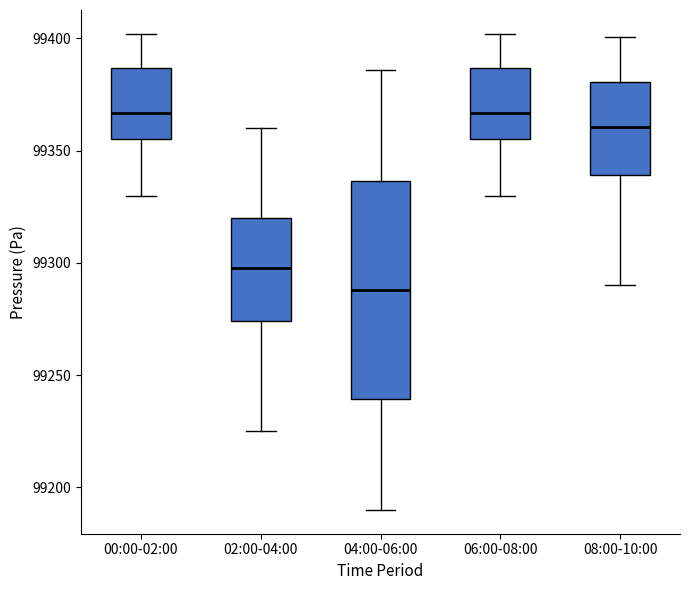

Reading left to right, read every box against the y-axis: the position of its median line, the range the box covers, and the ends of its whiskers. The values are not printed on the chart, so give them approximately, as read against the axis.

00:00-02:00: median 99365, box 99355 to 99385, whiskers 99330 to 99400
02:00-04:00: median 99300, box 99275 to 99320, whiskers 99225 to 99360
04:00-06:00: median 99290, box 99240 to 99335, whiskers 99190 to 99385
06:00-08:00: median 99365, box 99355 to 99385, whiskers 99330 to 99400
08:00-10:00: median 99360, box 99340 to 99380, whiskers 99290 to 99400